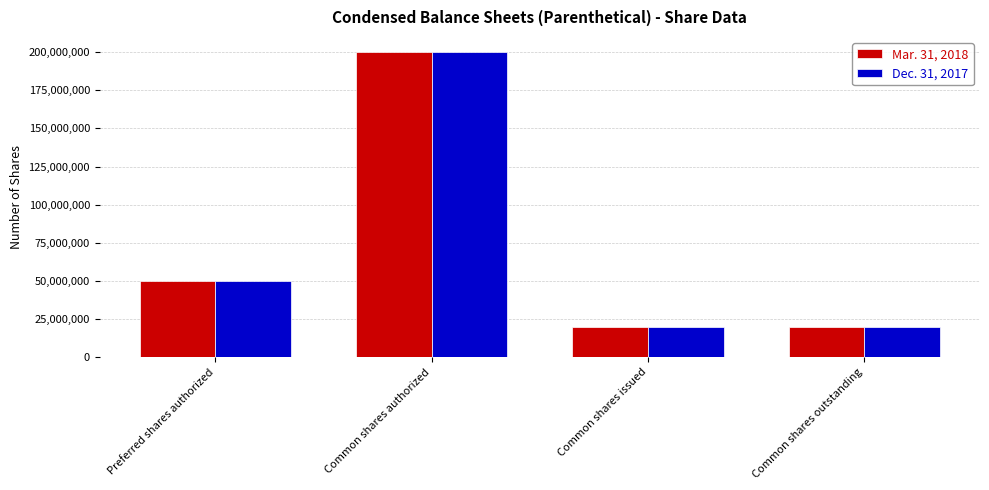

What is the label of the 4th bar from the left?

Common shares outstanding